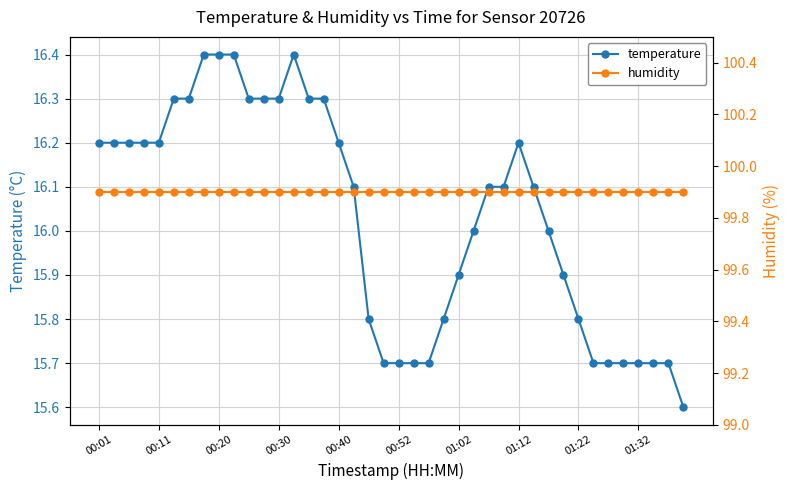

At which label does temperature first exceed 16?

00:01